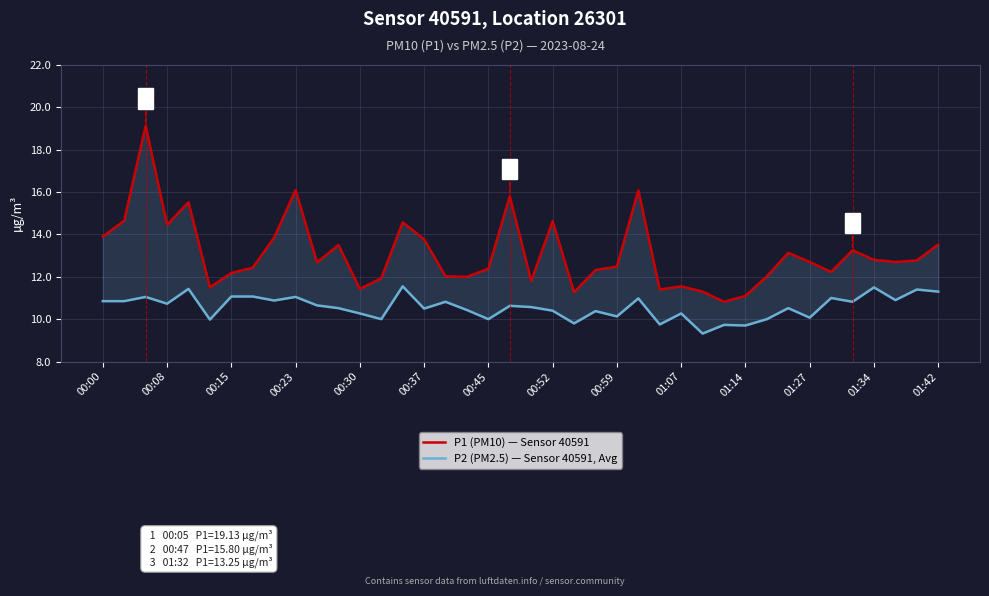

List the series in order of their peak value, lowest first.

P2 (PM2.5) — Sensor 40591, Avg, P1 (PM10) — Sensor 40591